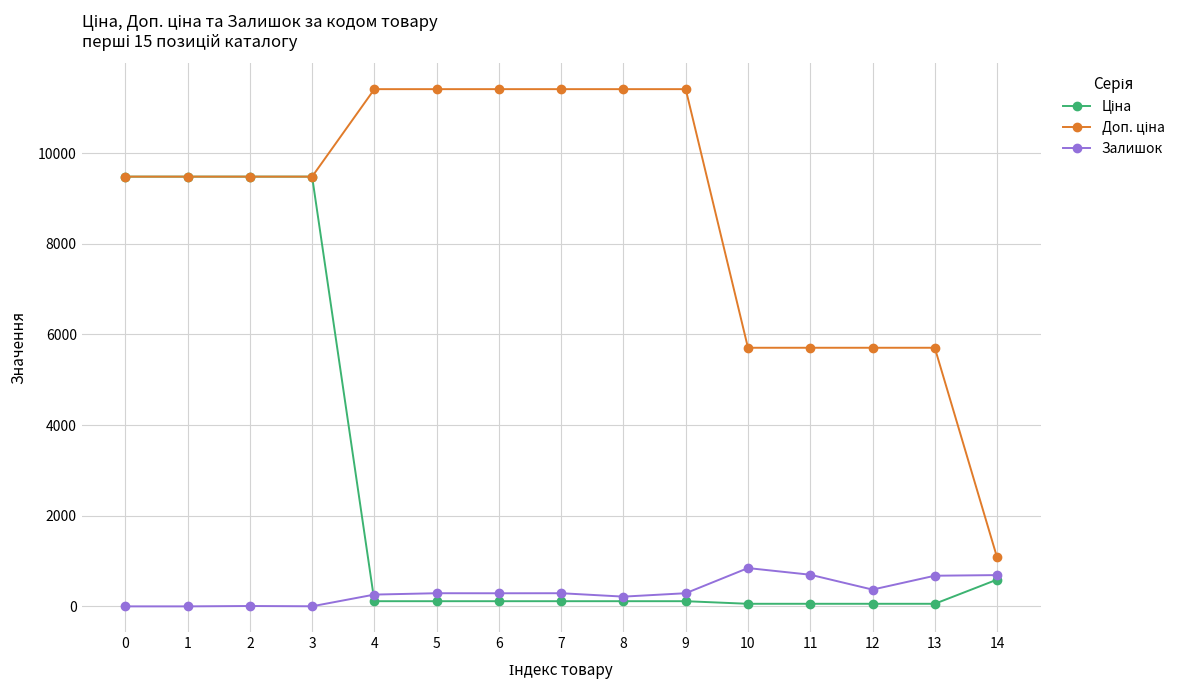

What is the greatest value displayed?

11410.0